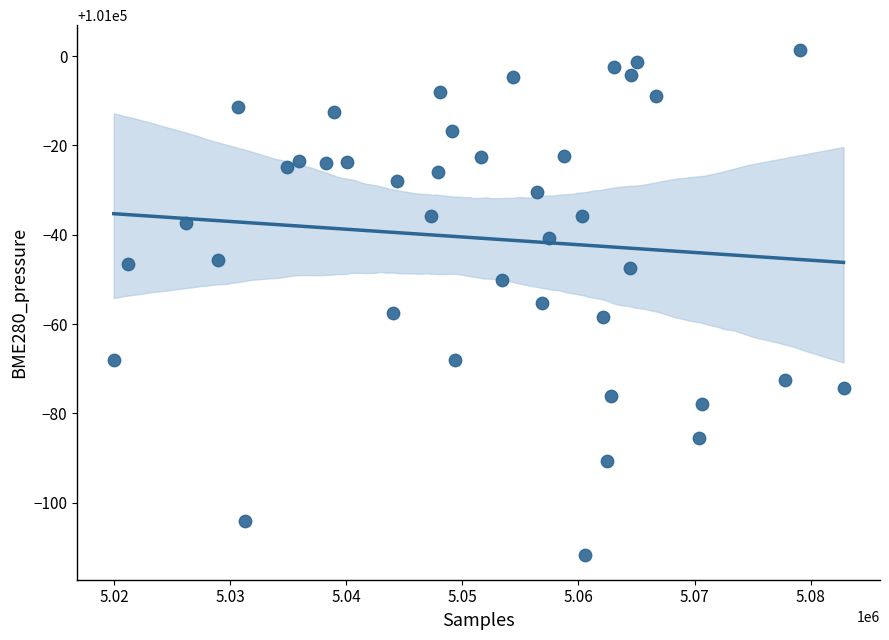

What is the range of X values (max minus min)?

62838.0